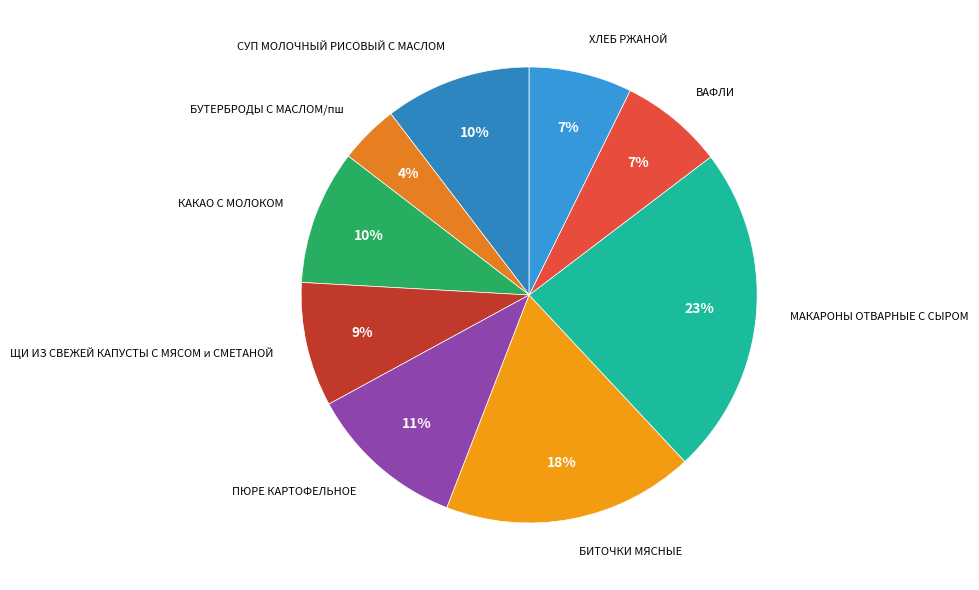

Count the number of slices in the pie.

9